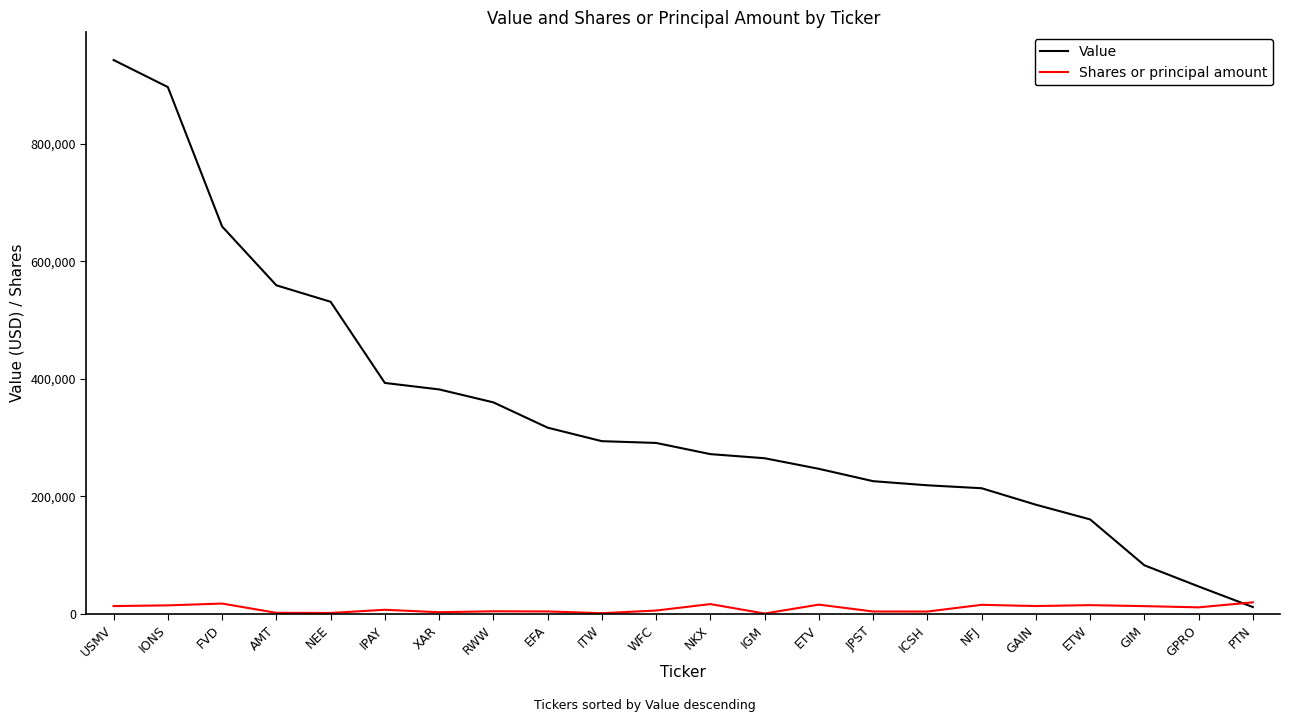

What are all the series names shown in the legend?

Value, Shares or principal amount